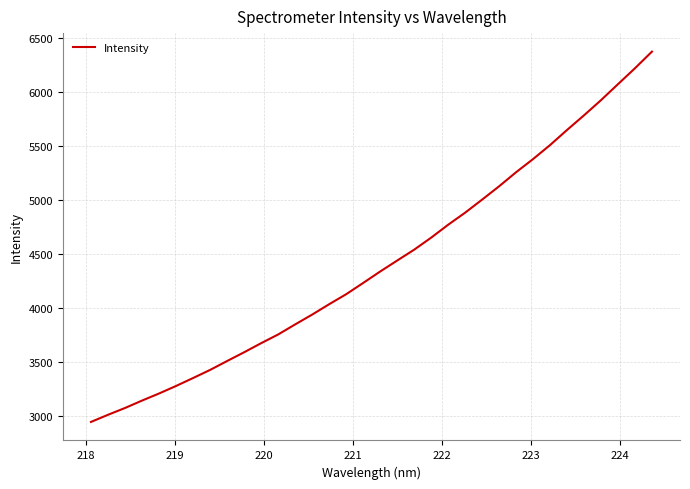

What is the maximum value shown in the chart?

6376.6